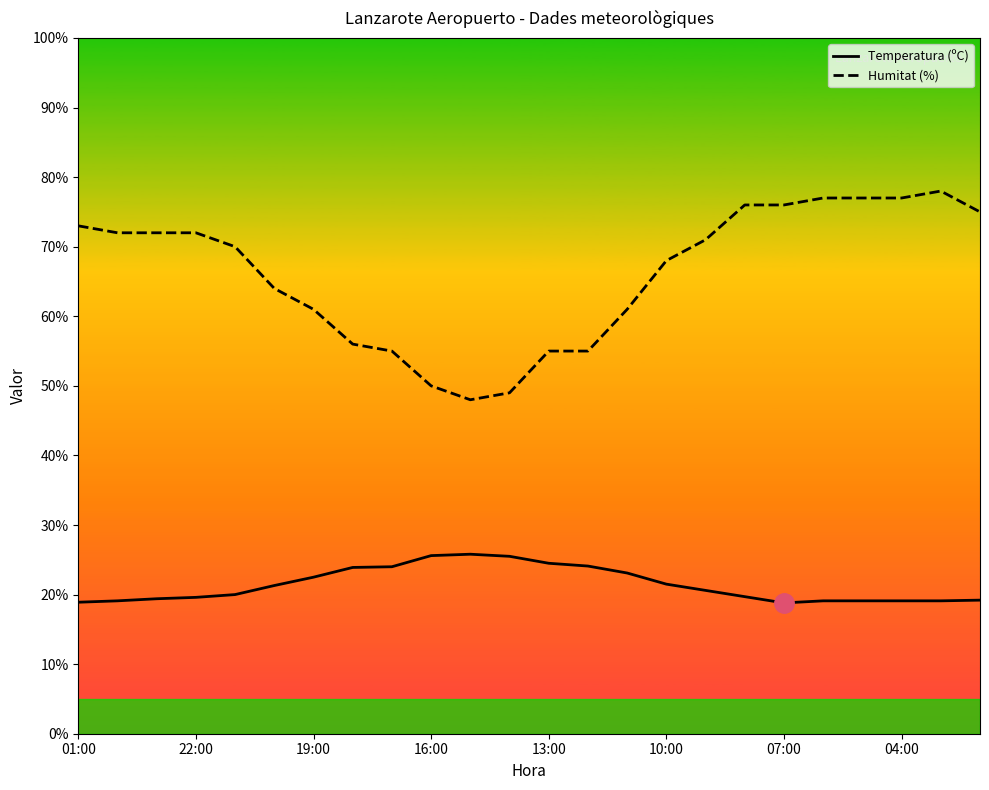

The value of Humitat (%) at 19:00 is 61.0. True or false?

True